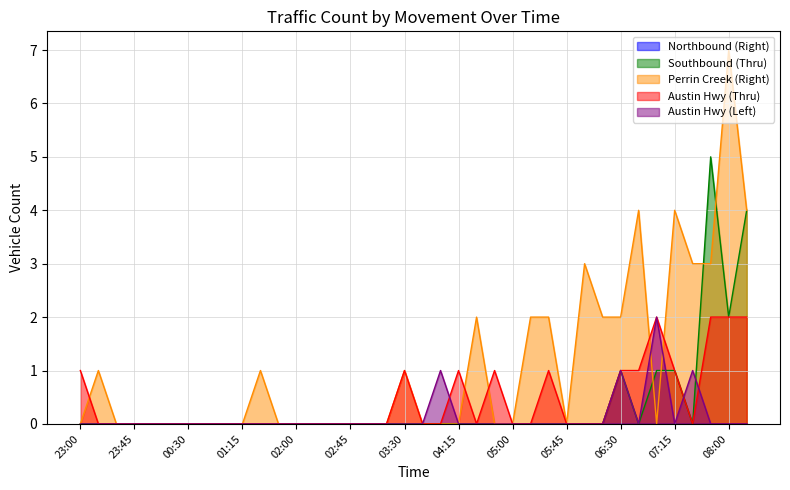

How many series are shown in this chart?

5